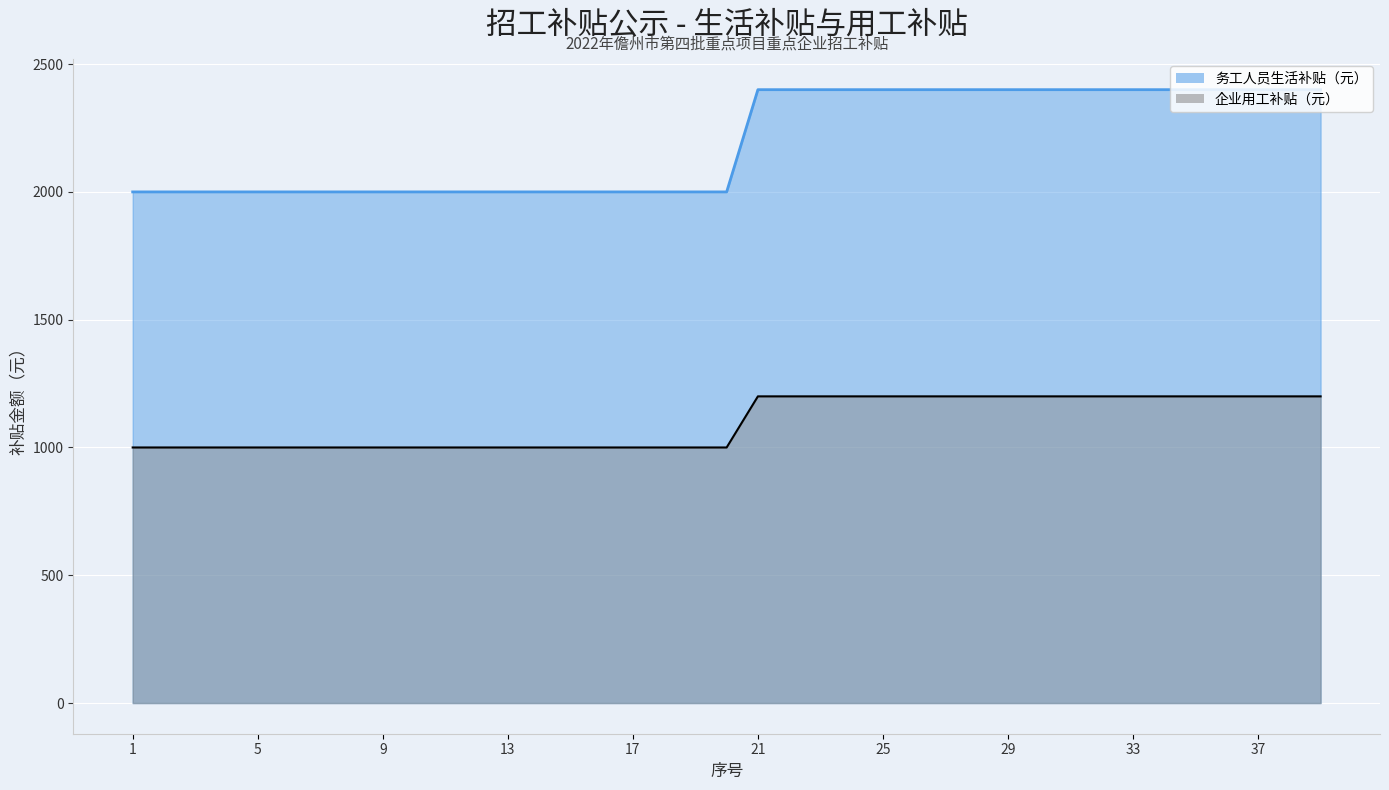

What are all the series names shown in the legend?

务工人员生活补贴（元）, 企业用工补贴（元）